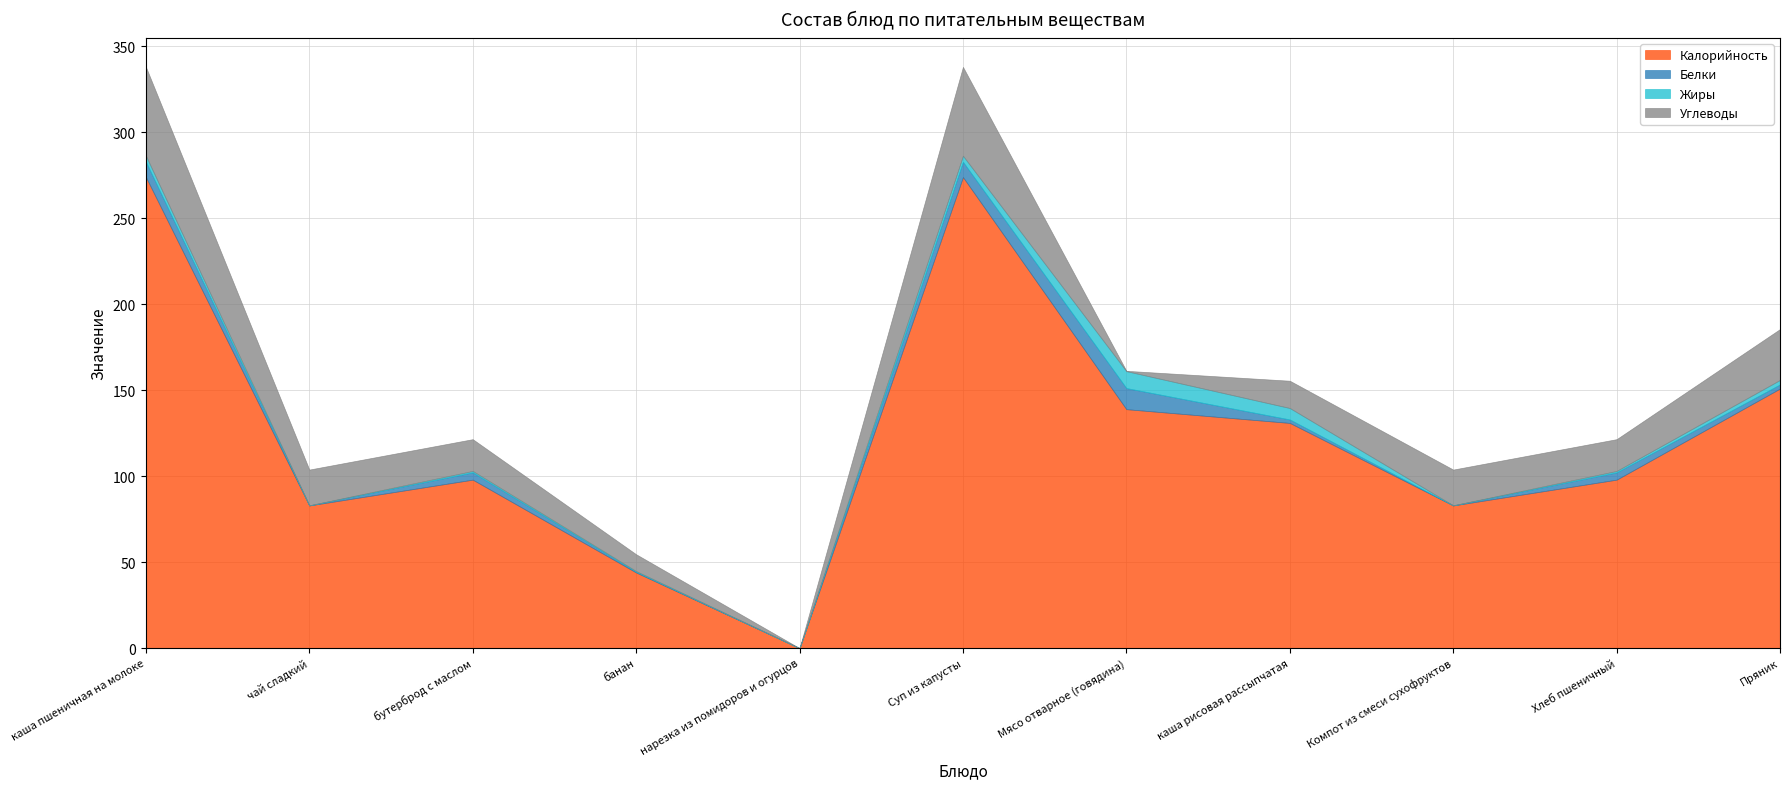

What are all the series names shown in the legend?

Калорийность, Белки, Жиры, Углеводы